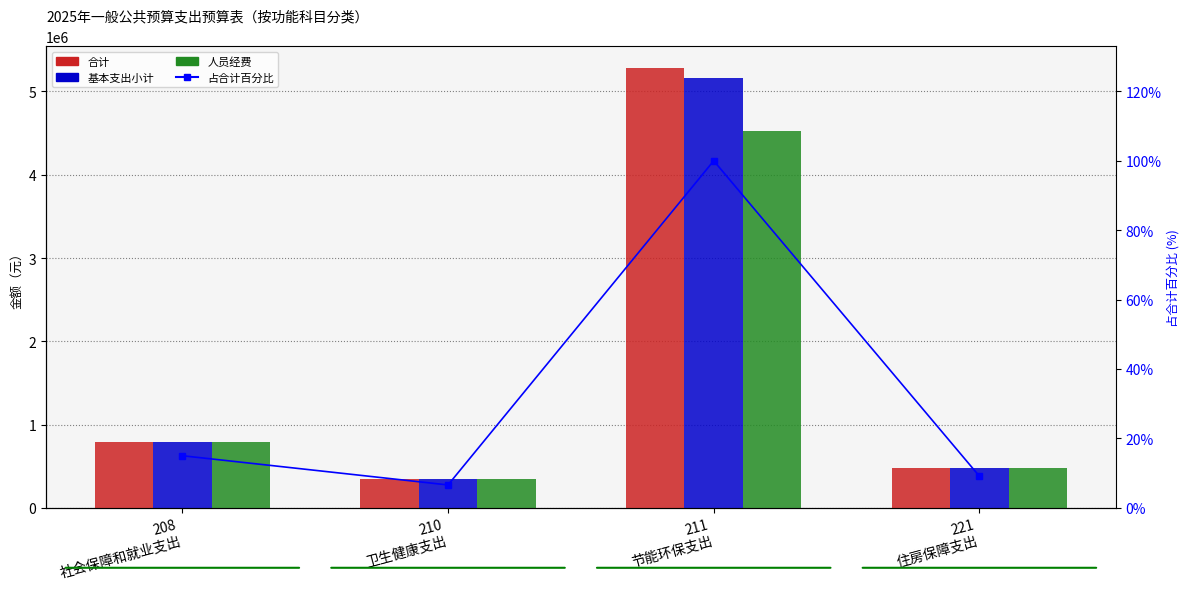

How many values in the 人员经费 series are below 790872?

2